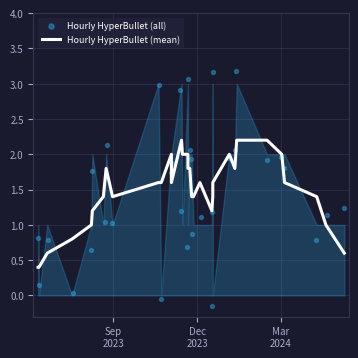

What are all the series names shown in the legend?

Hourly HyperBullet (mean), Hourly HyperBullet (all)